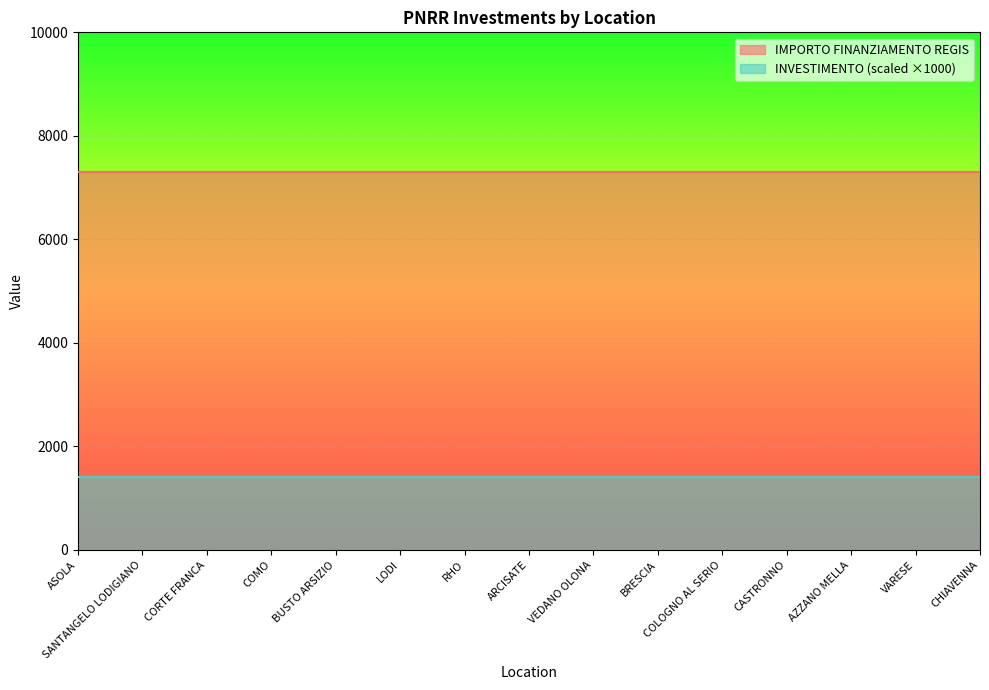

True or false: IMPORTO FINANZIAMENTO REGIS has more than 0 interior local peaks.

False